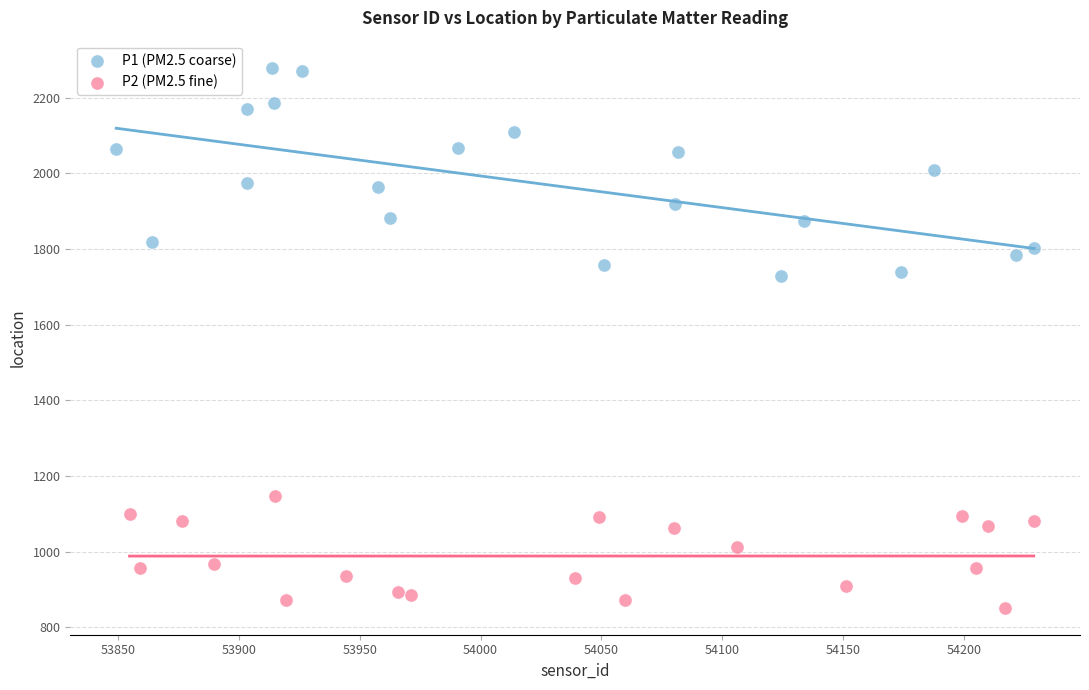

Which series has the widest spread of Y values?

P1 (PM2.5 coarse)